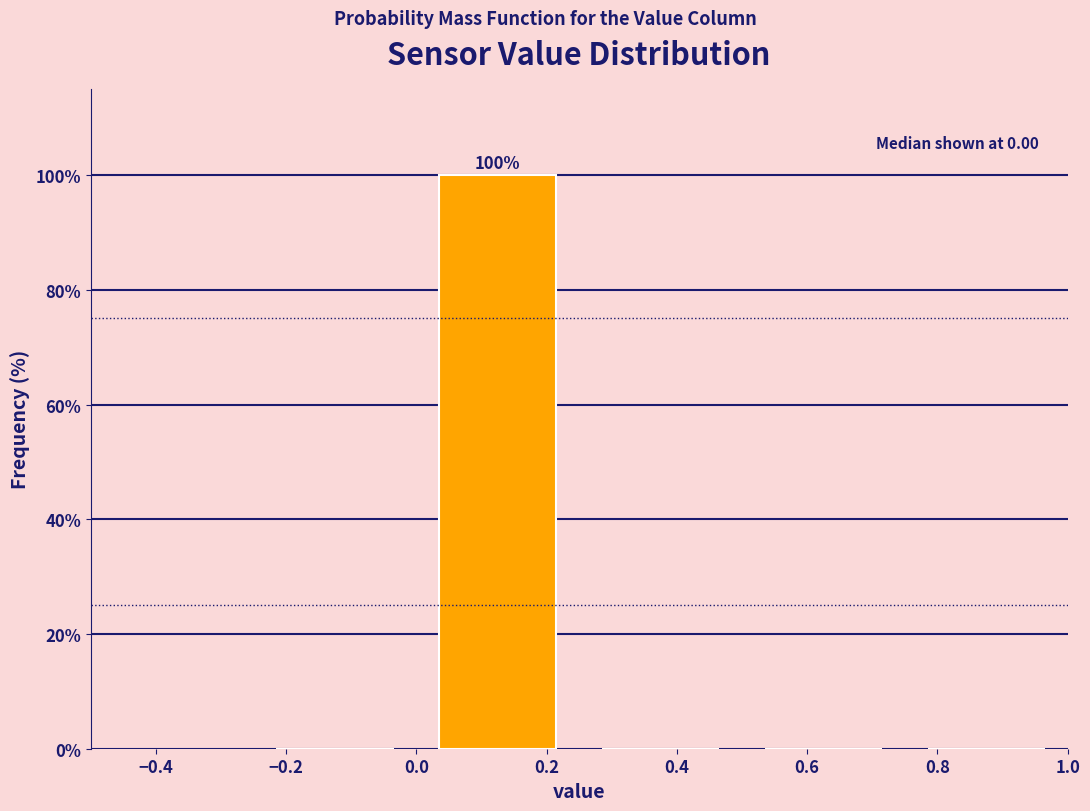

Which range on the x-axis has the tallest bar?

0.00 to 0.25